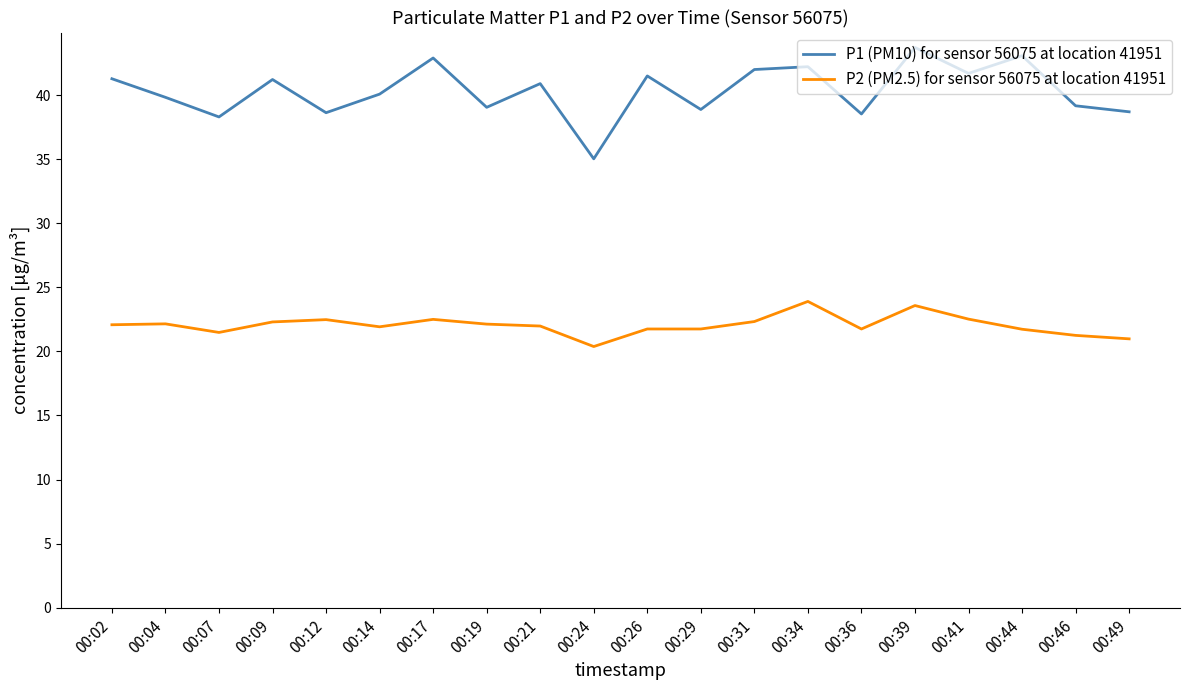

What is the approximate value of P1 (PM10) for sensor 56075 at location 41951 at 00:14?

40.1